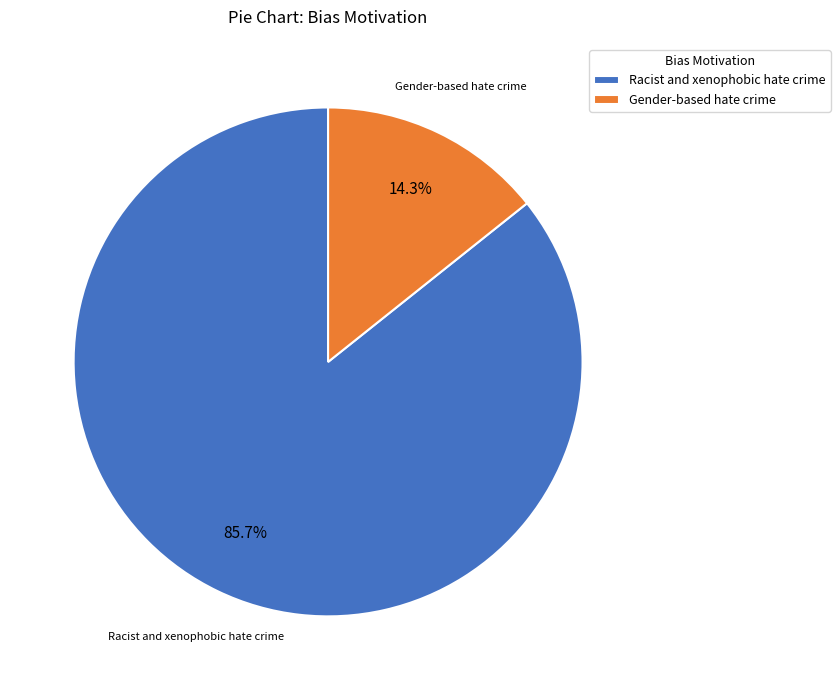

Rank the categories by value from highest to lowest.

Racist and xenophobic hate crime, Gender-based hate crime